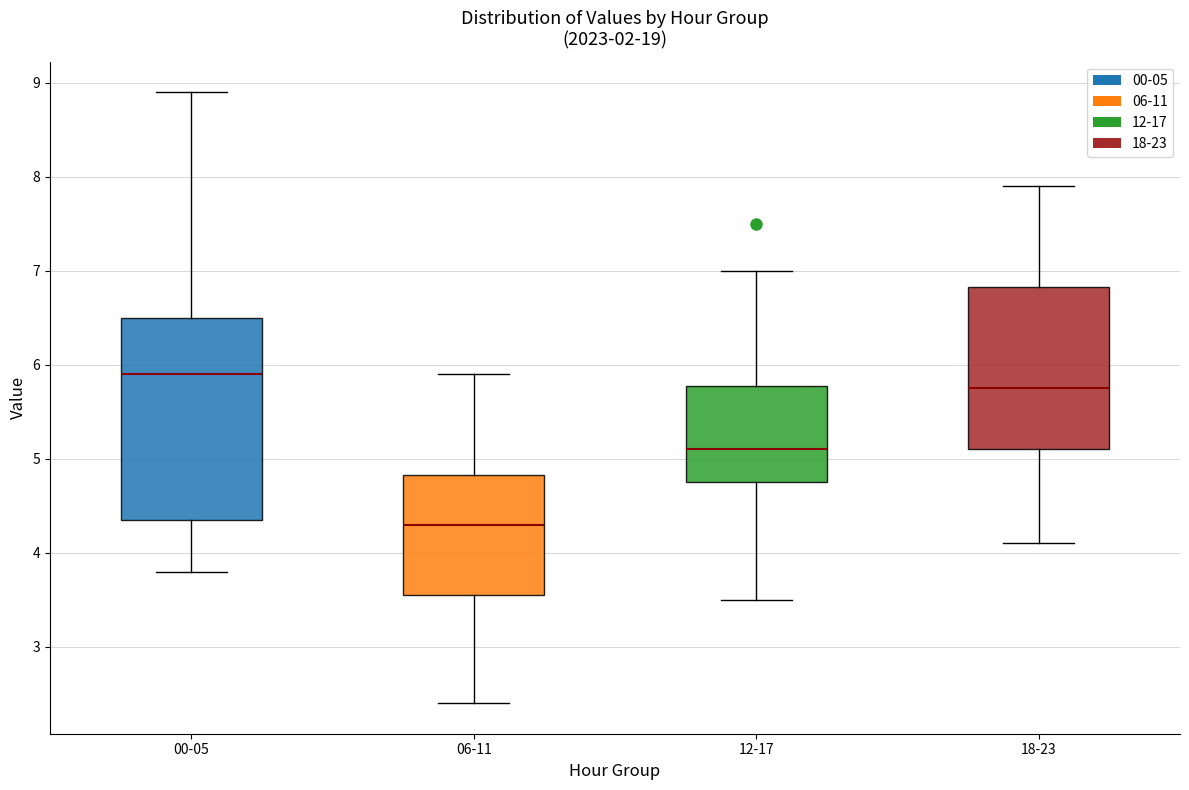

Which box's median line is the lowest?

06-11